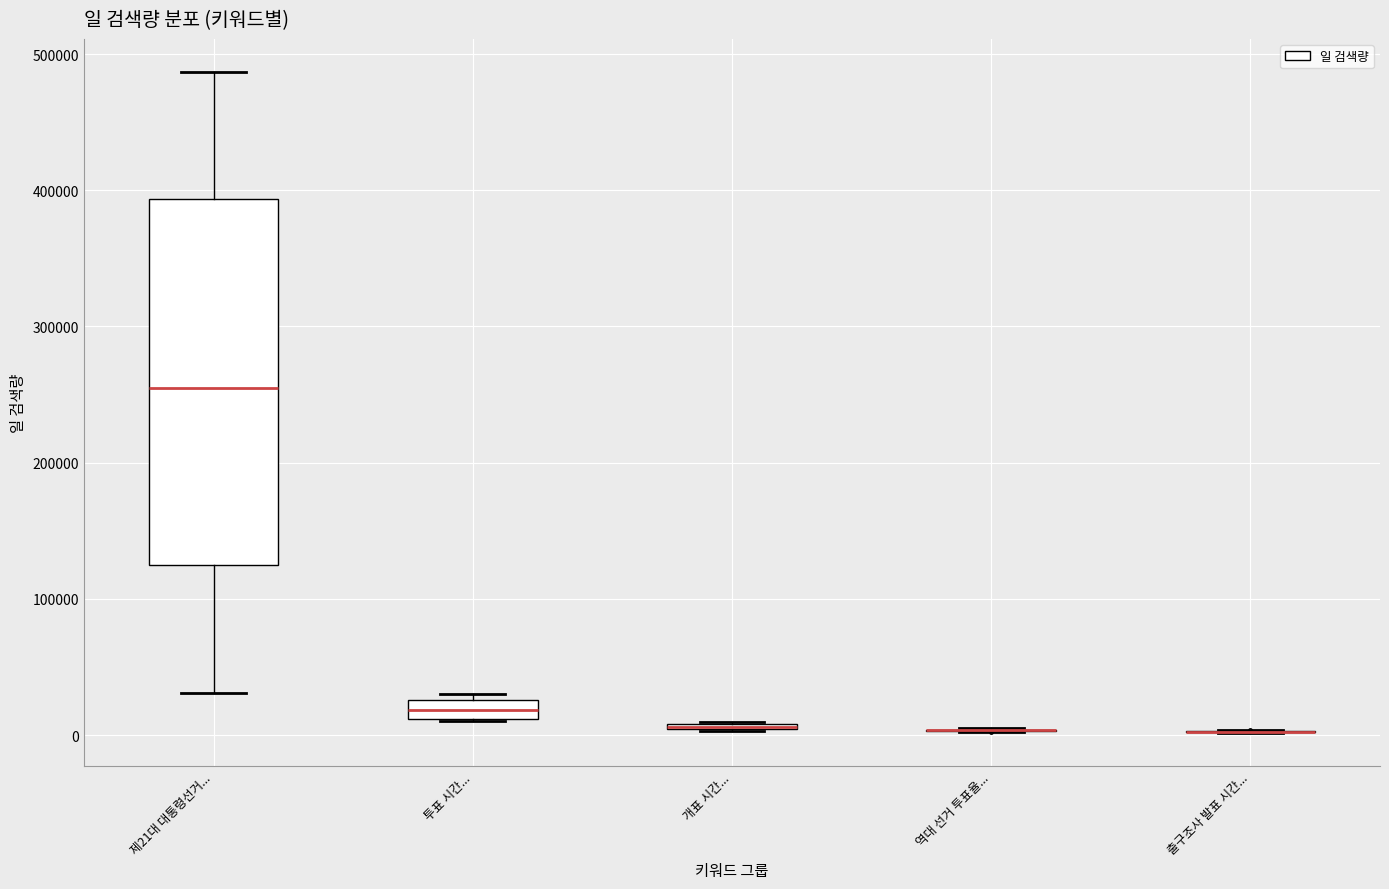

Which box is the tallest, from its lower edge to its upper edge?

제21대 대통령선거...